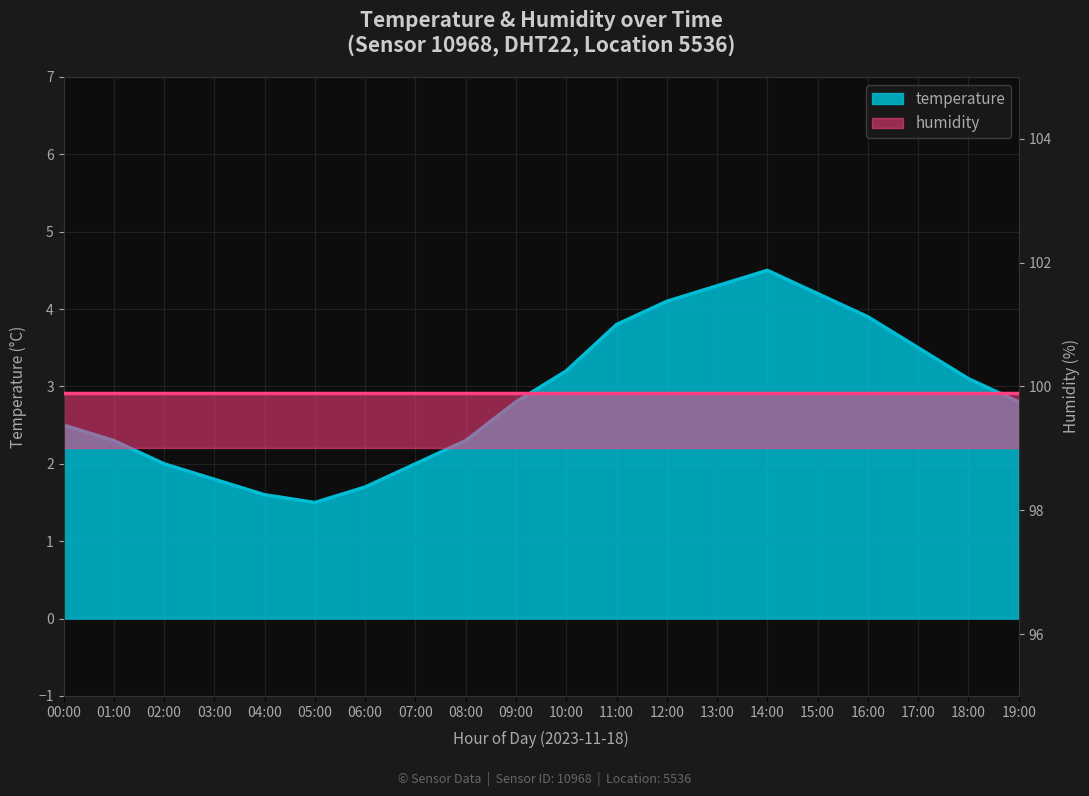

Does the chart display data point markers on the line(s)?

No